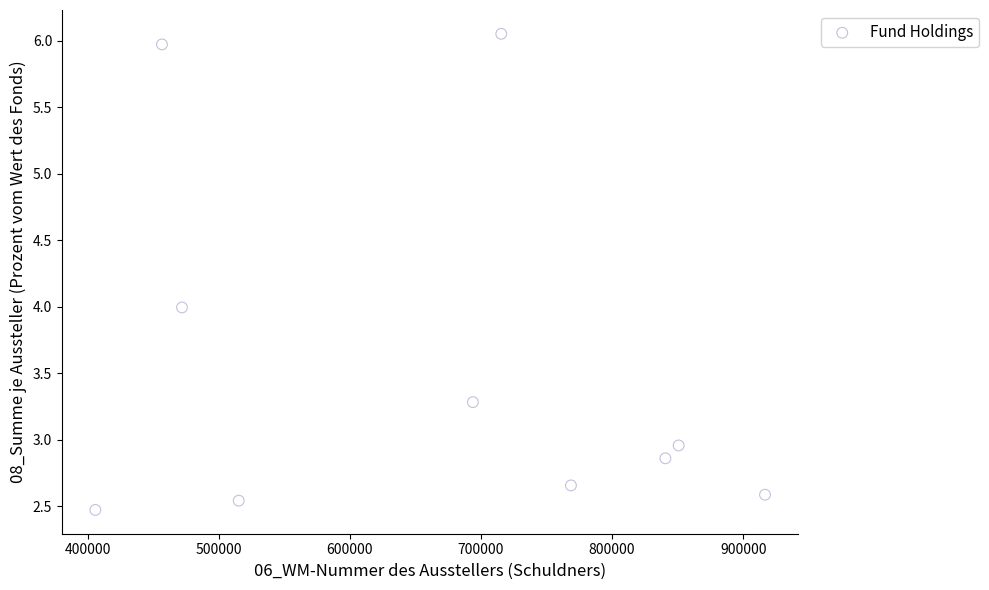

What is the range of Y values (max minus min)?

3.6